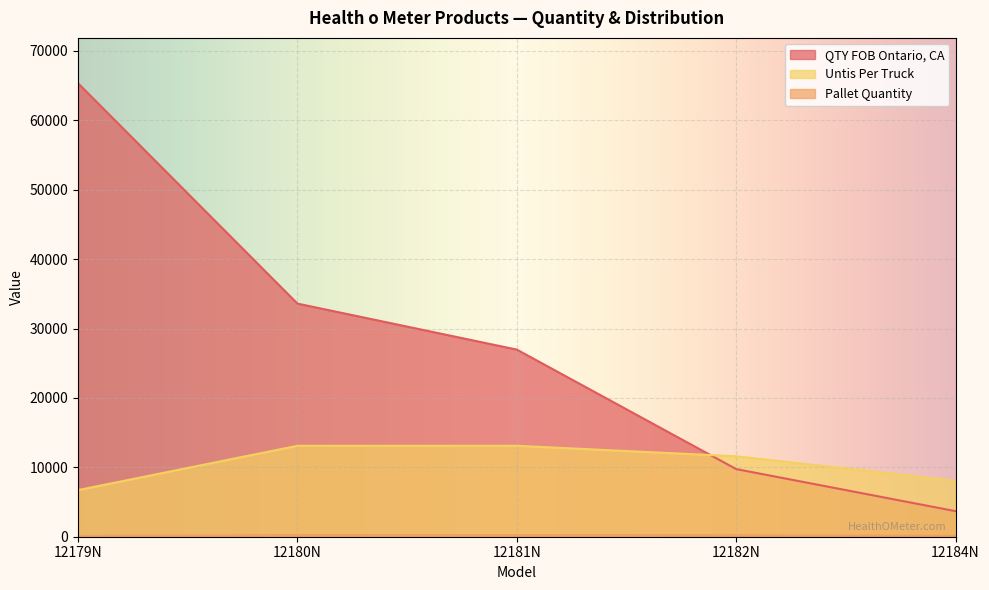

Between 12181N and 12184N, which is larger?

12181N